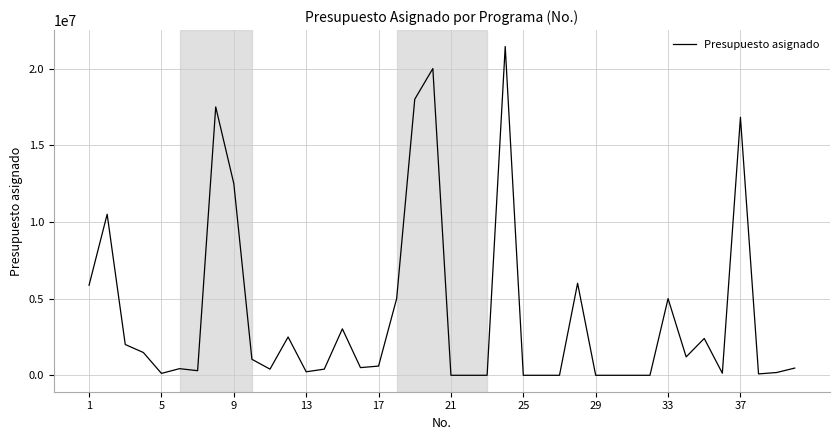

What is the difference between the second highest and second lowest values?

20000000